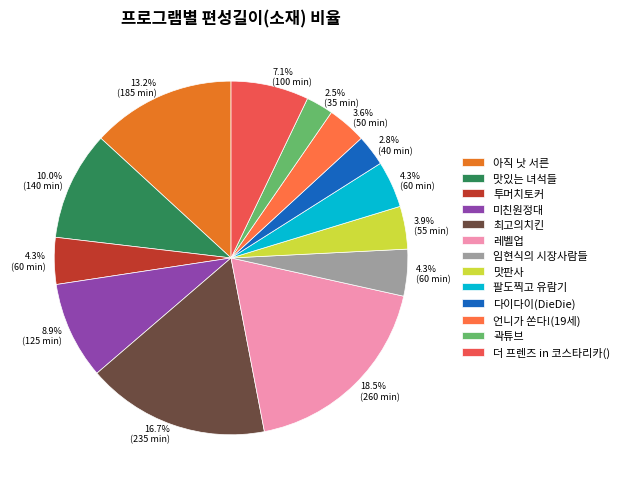

To the nearest percent, what is the difference between the largest and smallest slice percentages?

16%